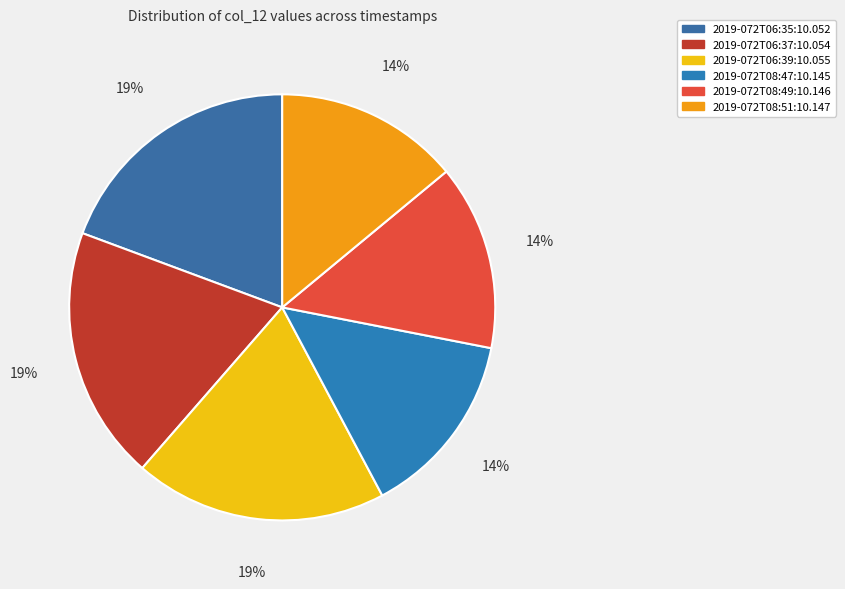

Count the number of slices in the pie.

6